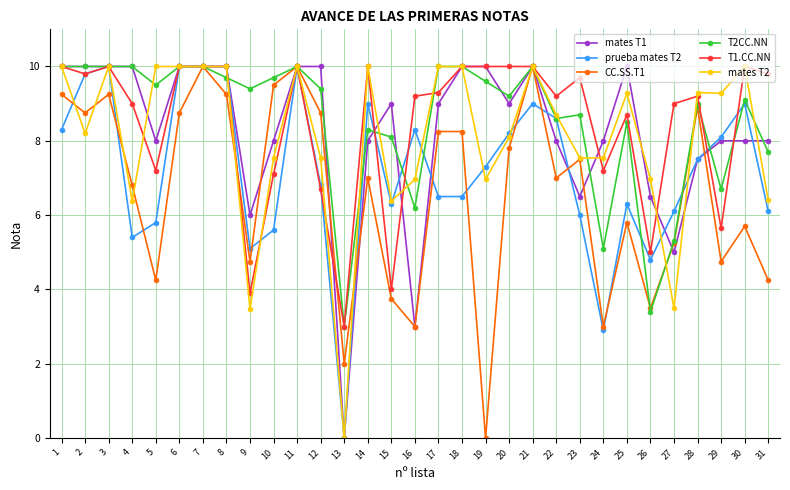

True or false: mates T1 has more than 0 interior local peaks.

True